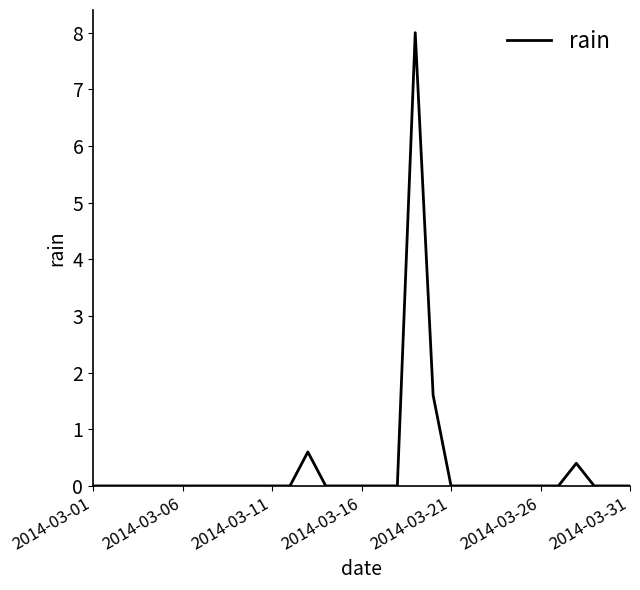

What is the difference between the maximum and second lowest values?

8.0